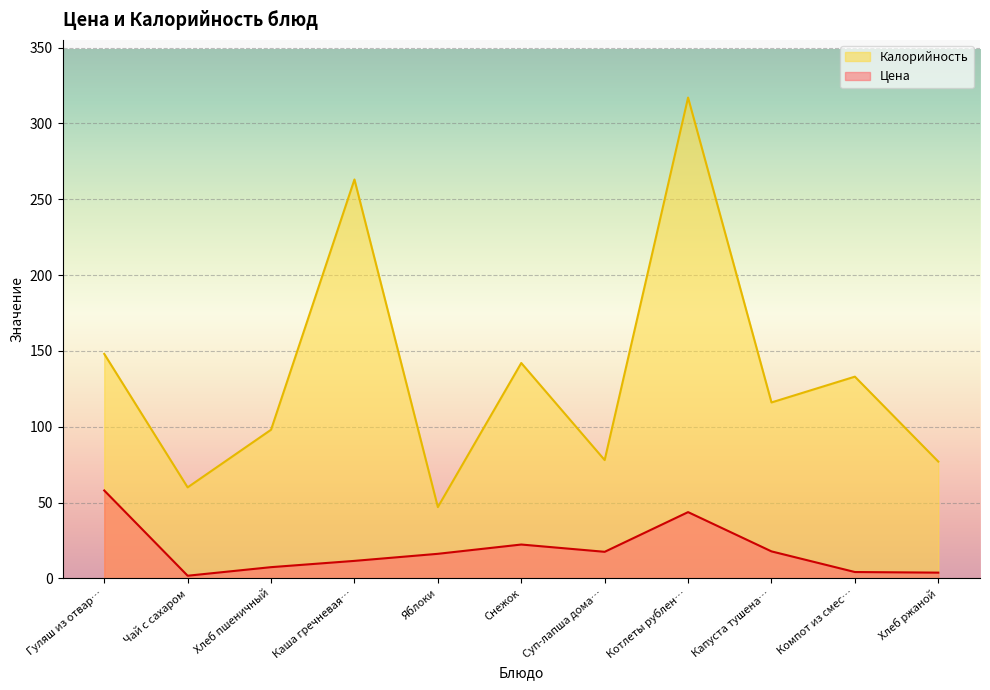

Read the Калорийность value at Гуляш из отвар….

148.0